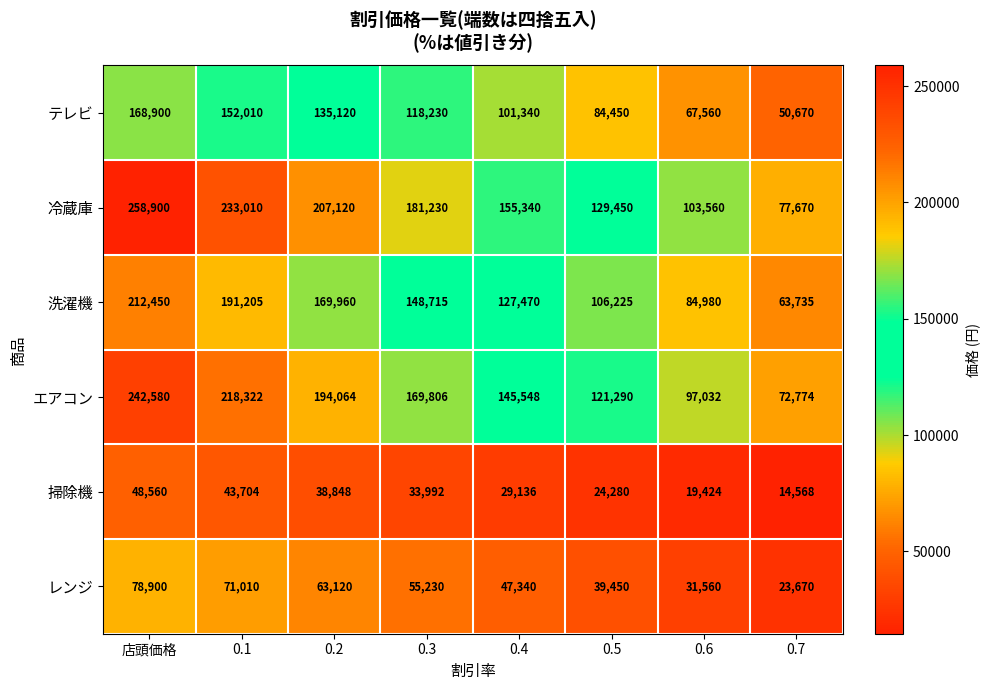

What value does the レンジ series have at 0.1, to the nearest 10?

71010